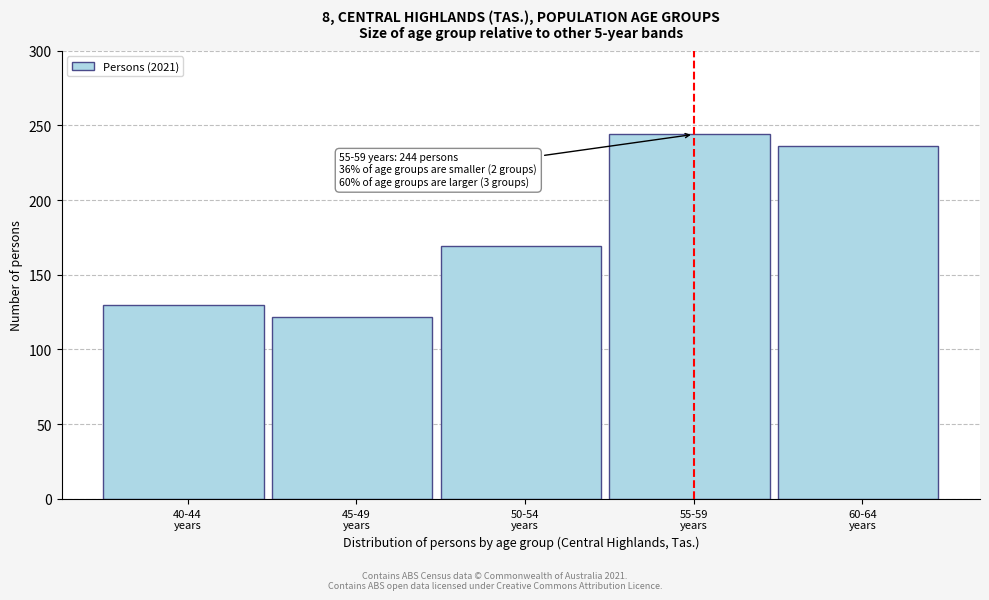

Reading right to left, what are all the values shown in this chart?

236	244	169	122	130